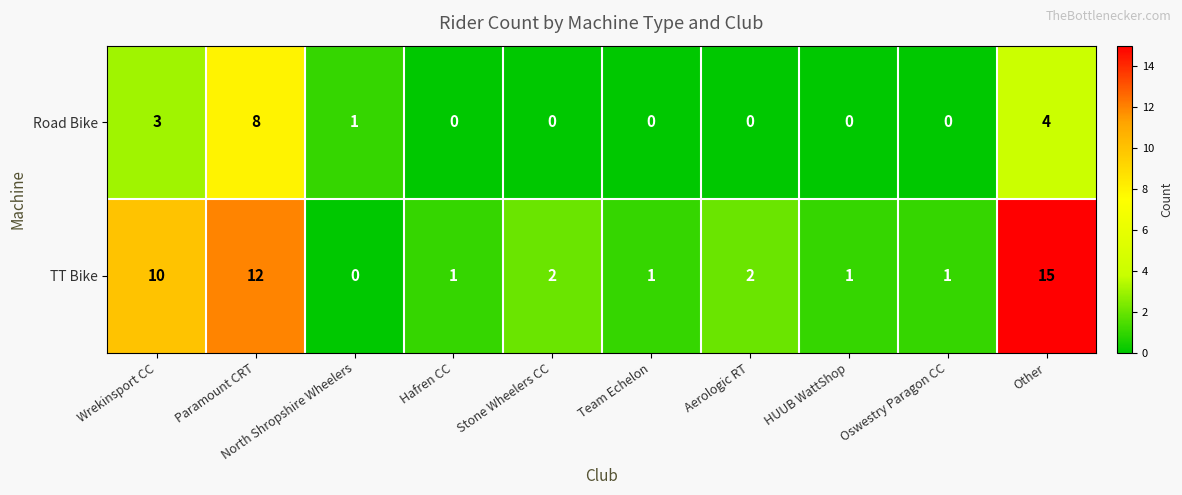

At which label does Road Bike reach its peak?

Paramount CRT